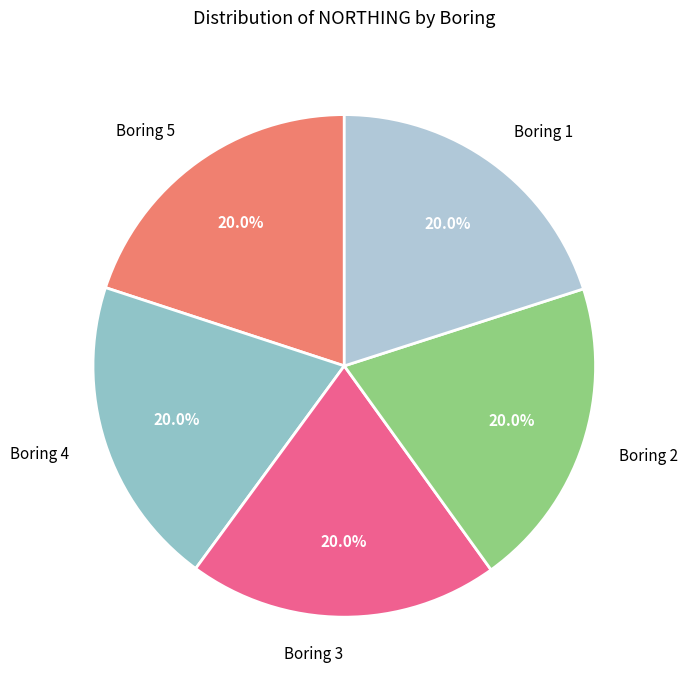

The Boring 3 slice represents 20% of the pie. True or false?

True